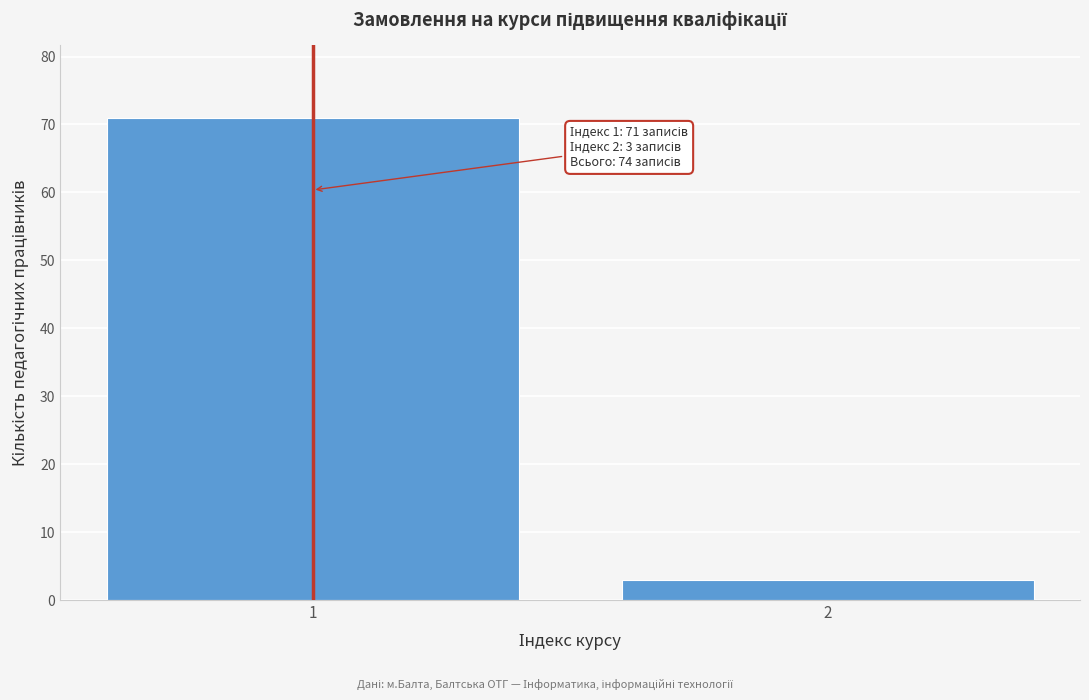

Reading left to right, transcribe all the data shown in this chart.

71	3